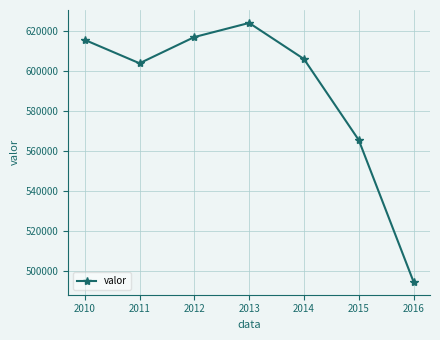

Reading left to right, transcribe all the data shown in this chart.

615505	603785	616909	623982	605918	565343	494356